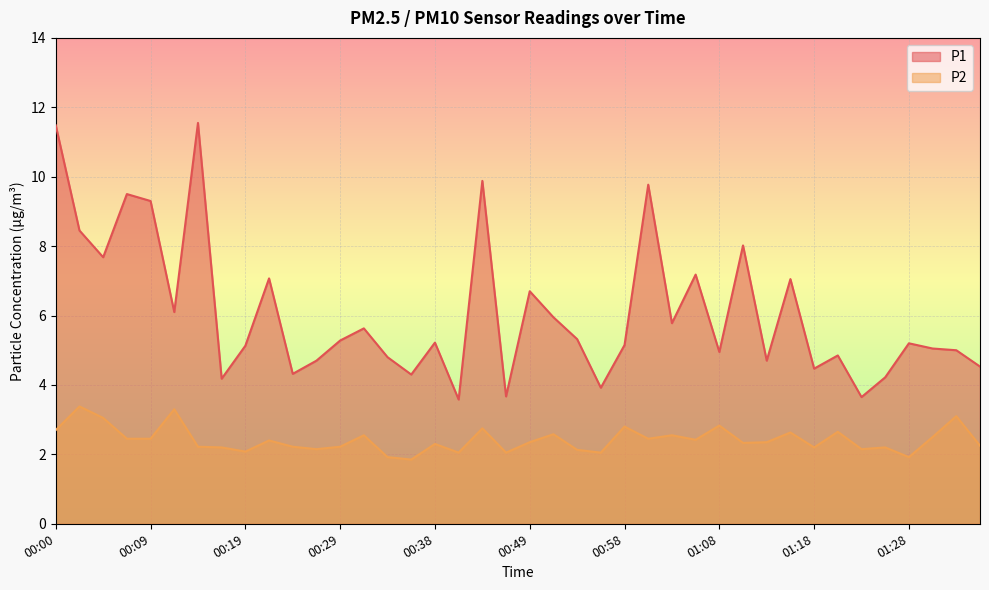

At which category is the sum across all series the highest?

00:00